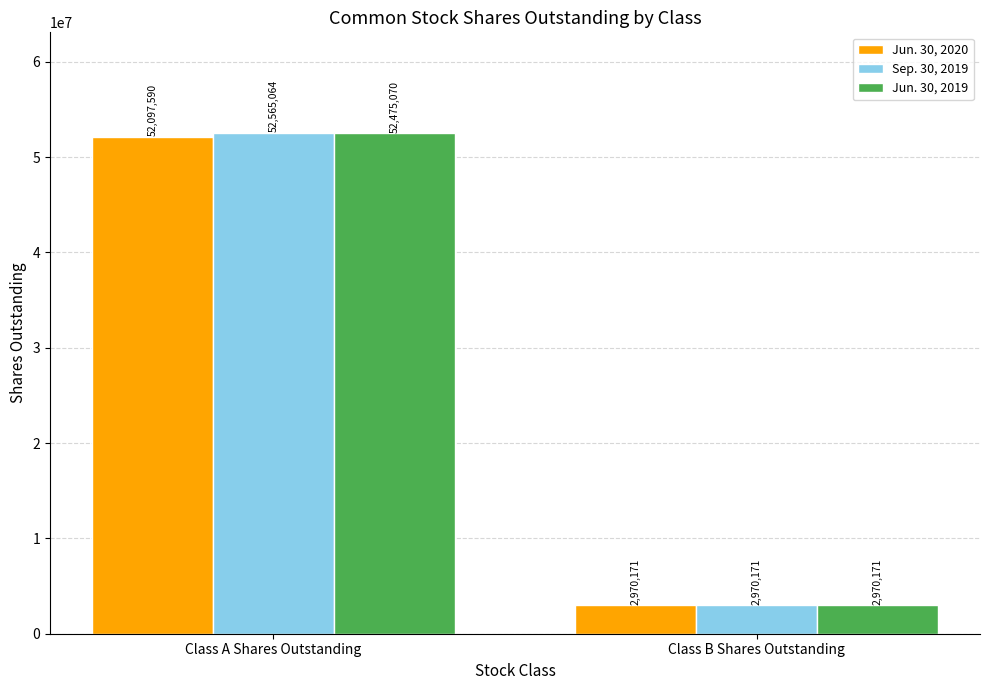

What is the lowest value of the Jun. 30, 2019 series?

2970171